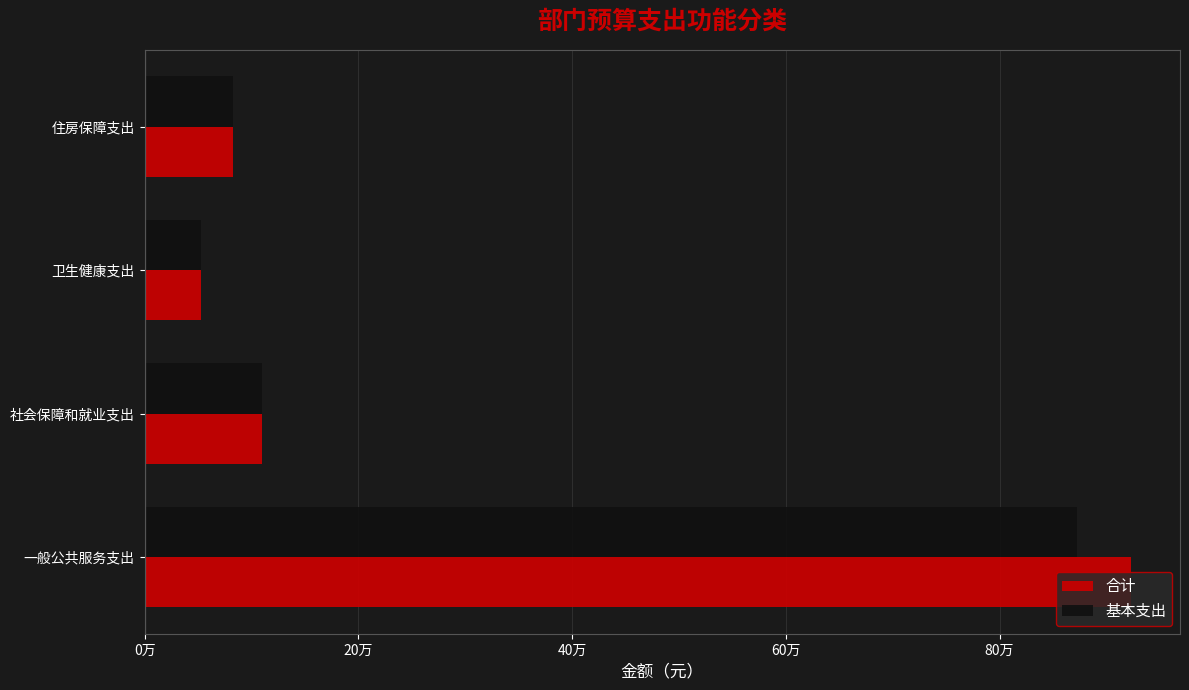

What are all the series names shown in the legend?

合计, 基本支出